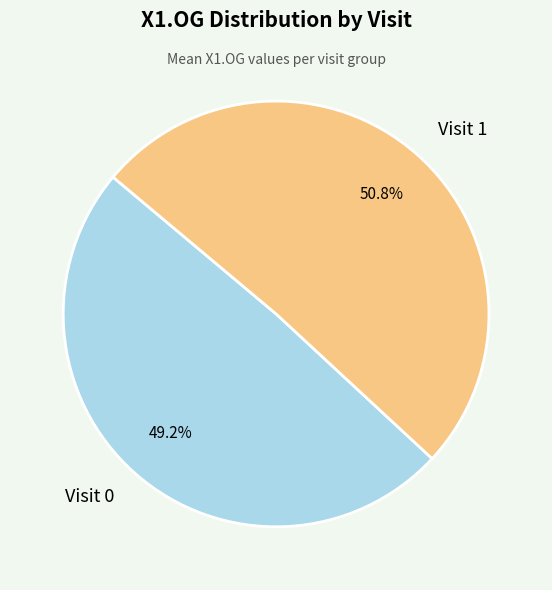

What percentage do Visit 1 and Visit 0 together represent?

100.0%